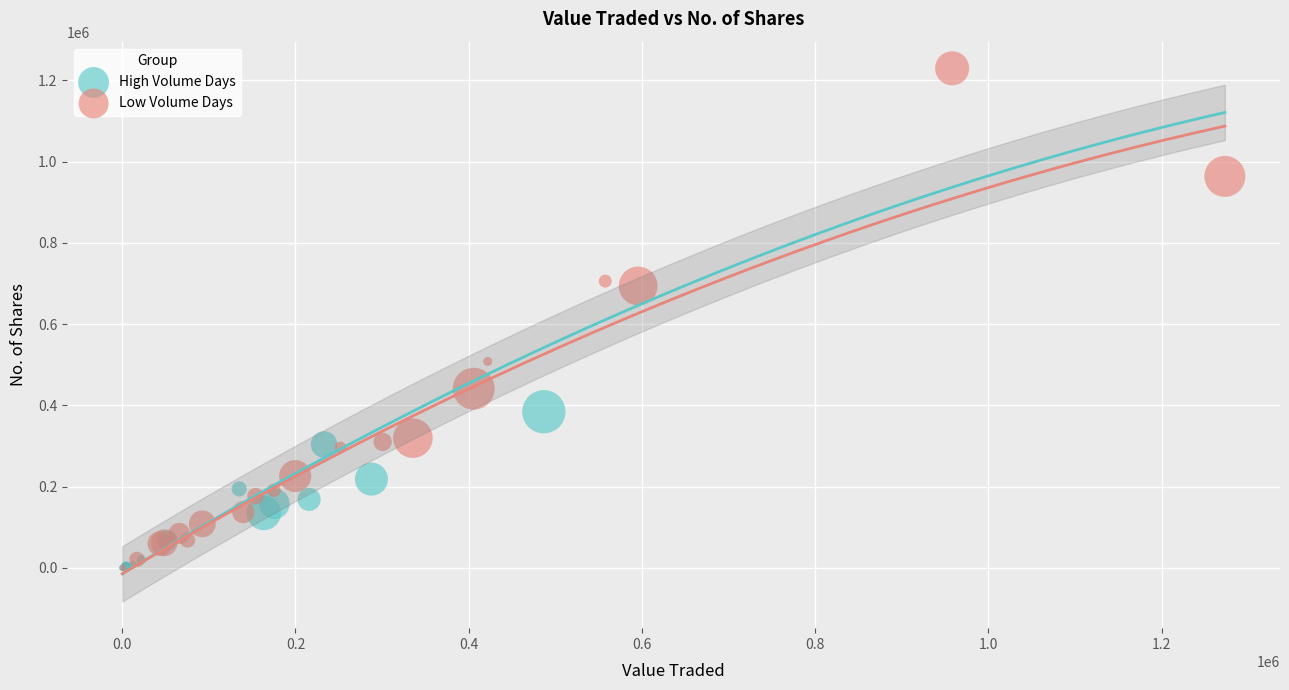

Which series contains the highest Y value?

Low Volume Days